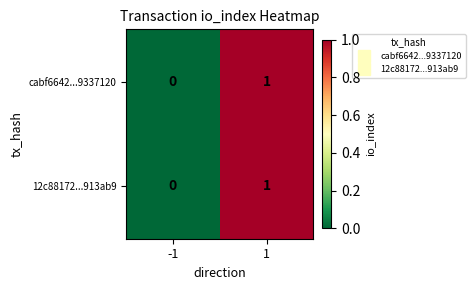

List the labels in order of 12c88172...913ab9 value, largest first.

1, -1